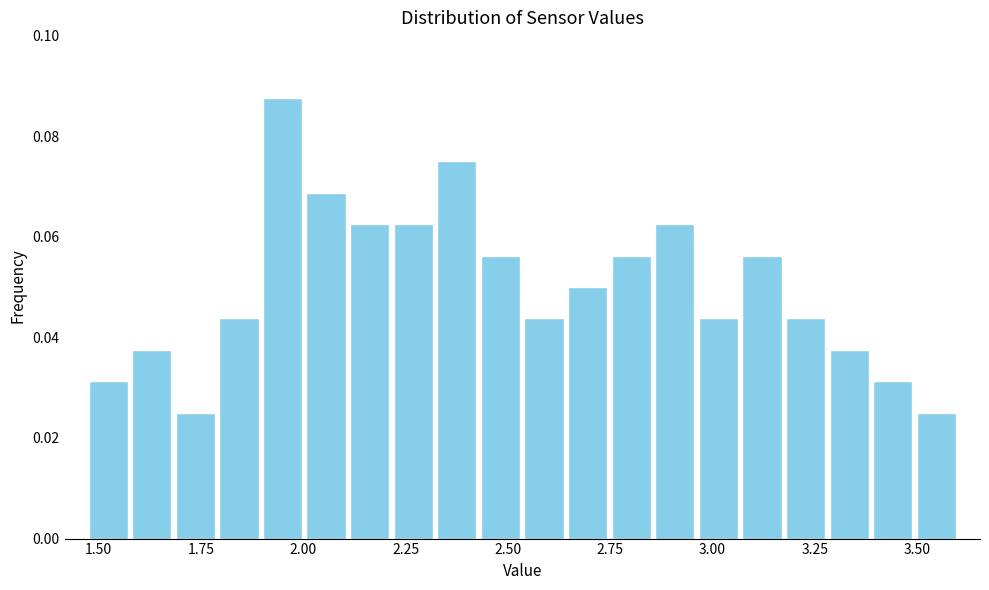

Read against the x-axis, roughly where is the centre of the tallest bar?

1.95